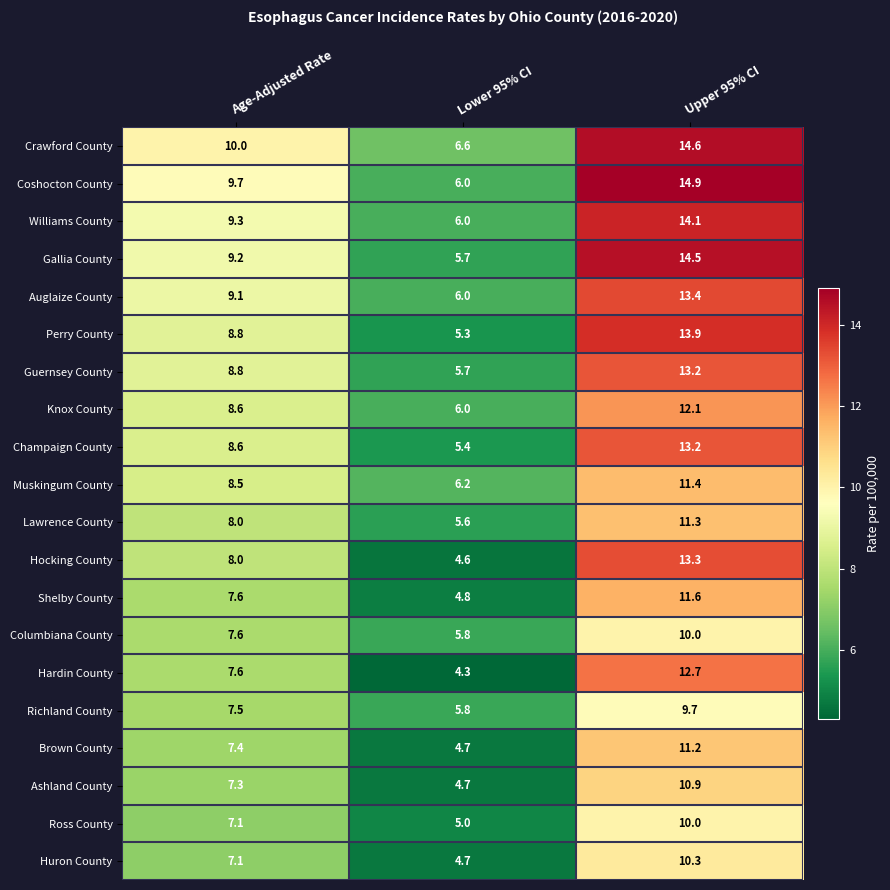

Is it true that Coshocton County equals 9.7 at Age-Adjusted Rate?

True